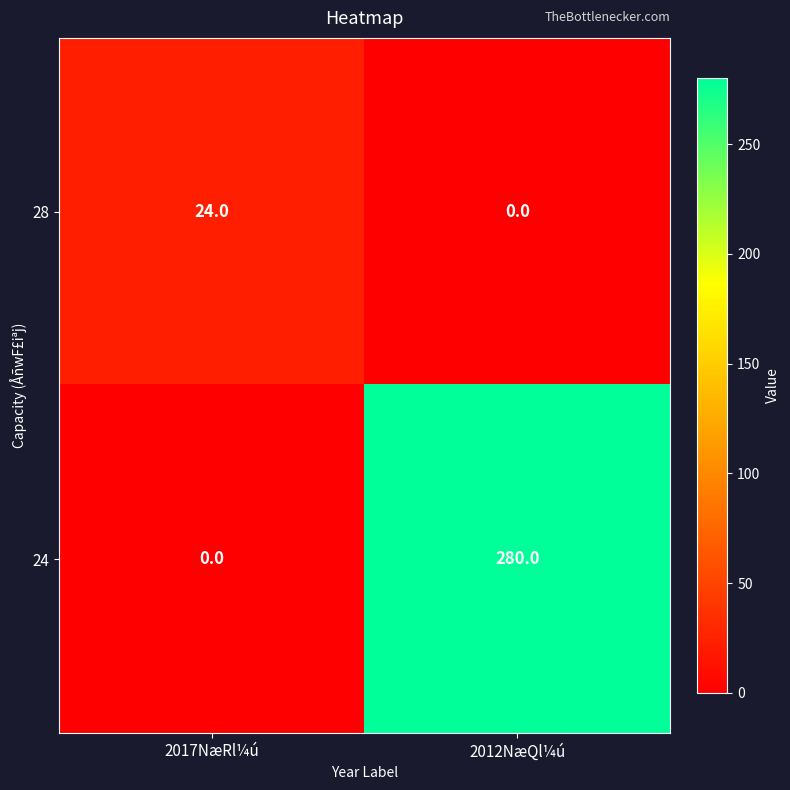

What is the total value across all series at 2017NæRl¼ú?

24